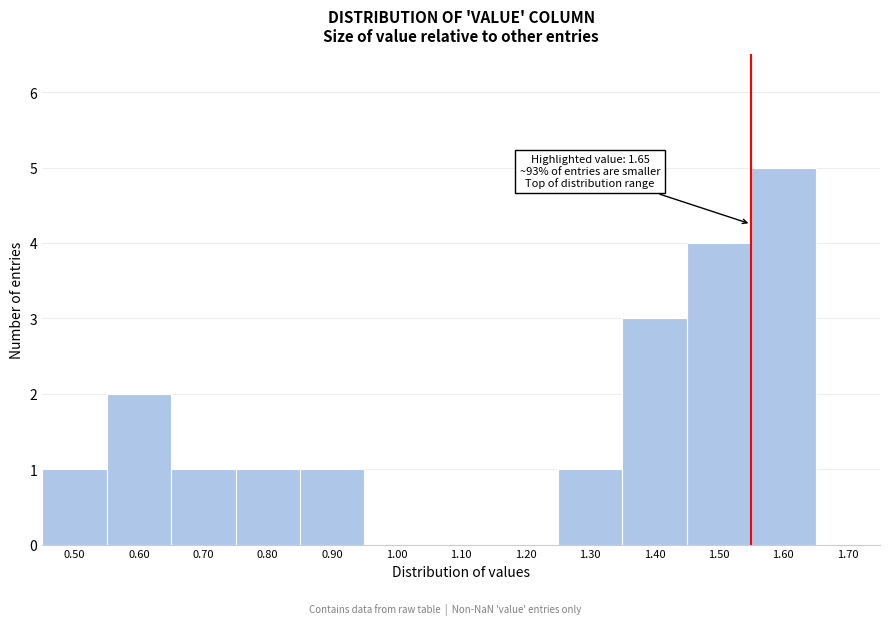

Reading left to right, list all the values displayed in this chart.

0.50=1	0.60=2	0.70=1	0.80=1	0.90=1	1.00=0	1.10=0	1.20=0	1.30=1	1.40=3	1.50=4	1.60=5	1.70=0